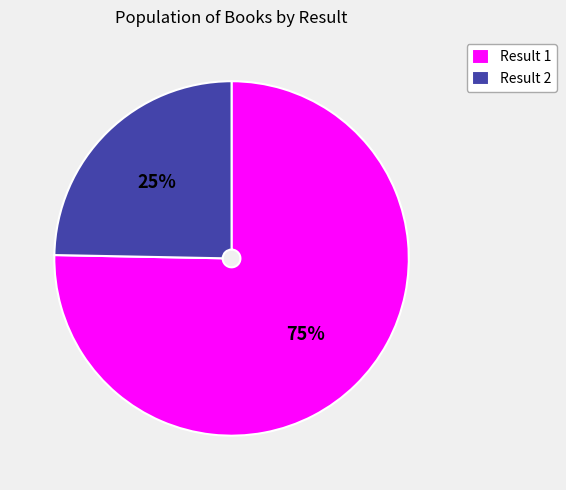

To the nearest percent, what is the average slice percentage?

50%